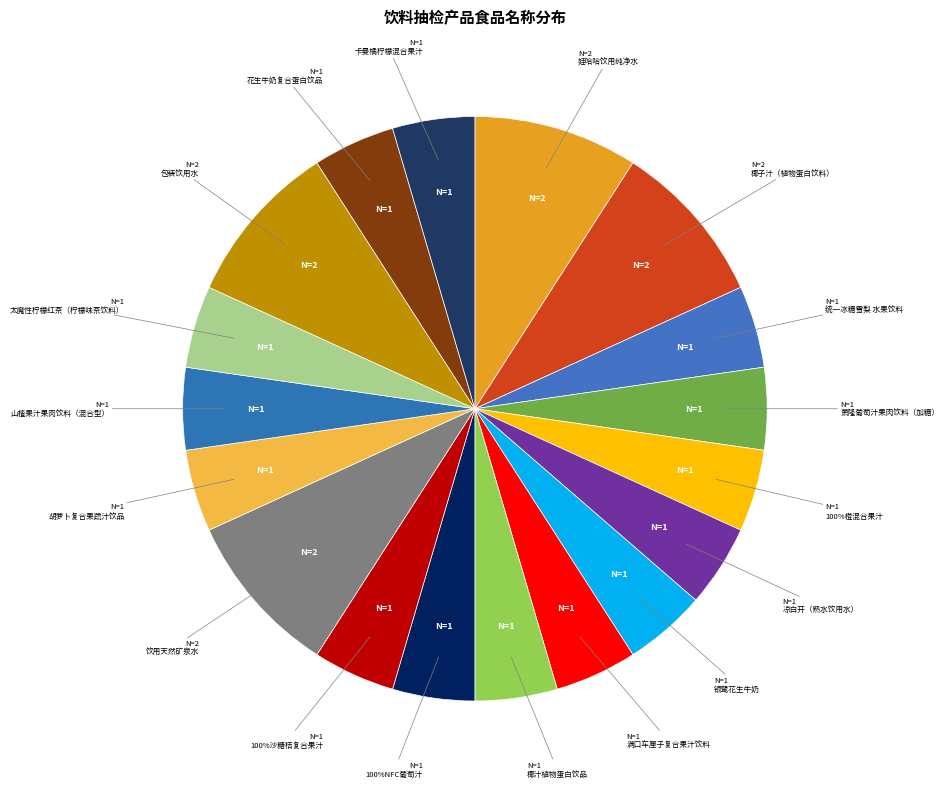

Rank the categories by value from highest to lowest.

娃哈哈饮用纯净水, 椰子汁（植物蛋白饮料）, 饮用天然矿泉水, 包装饮用水, 统一冰糖雪梨 水果饮料, 萧隆葡萄汁果肉饮料（加糖）, 100%橙混合果汁, 凉白开（熟水饮用水）, 银鹭花生牛奶, 满口车厘子复合果汁饮料, 椰汁植物蛋白饮品, 100%NFC葡萄汁, 100%沙糖桔复合果汁, 胡萝卜复合果蔬汁饮品, 山楂果汁果肉饮料（混合型）, 太魔性柠檬红茶（柠檬味茶饮料）, 花生牛奶复合蛋白饮品, 卡曼橘柠檬混合果汁